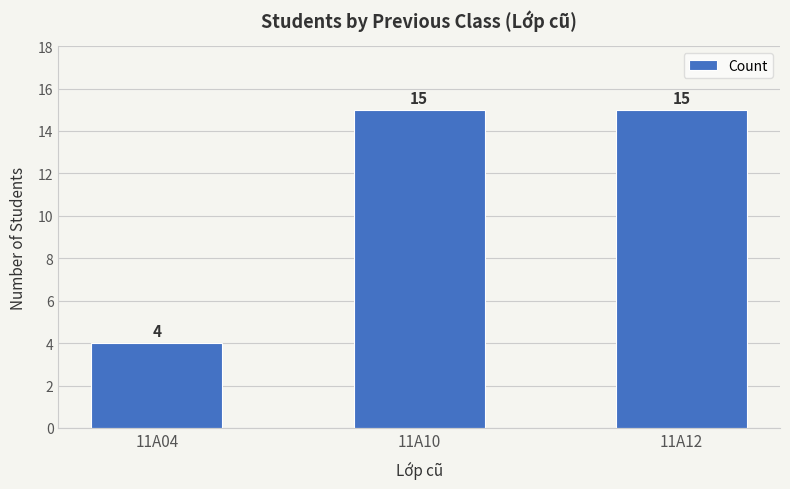

The value at 11A04 is 2. True or false?

False